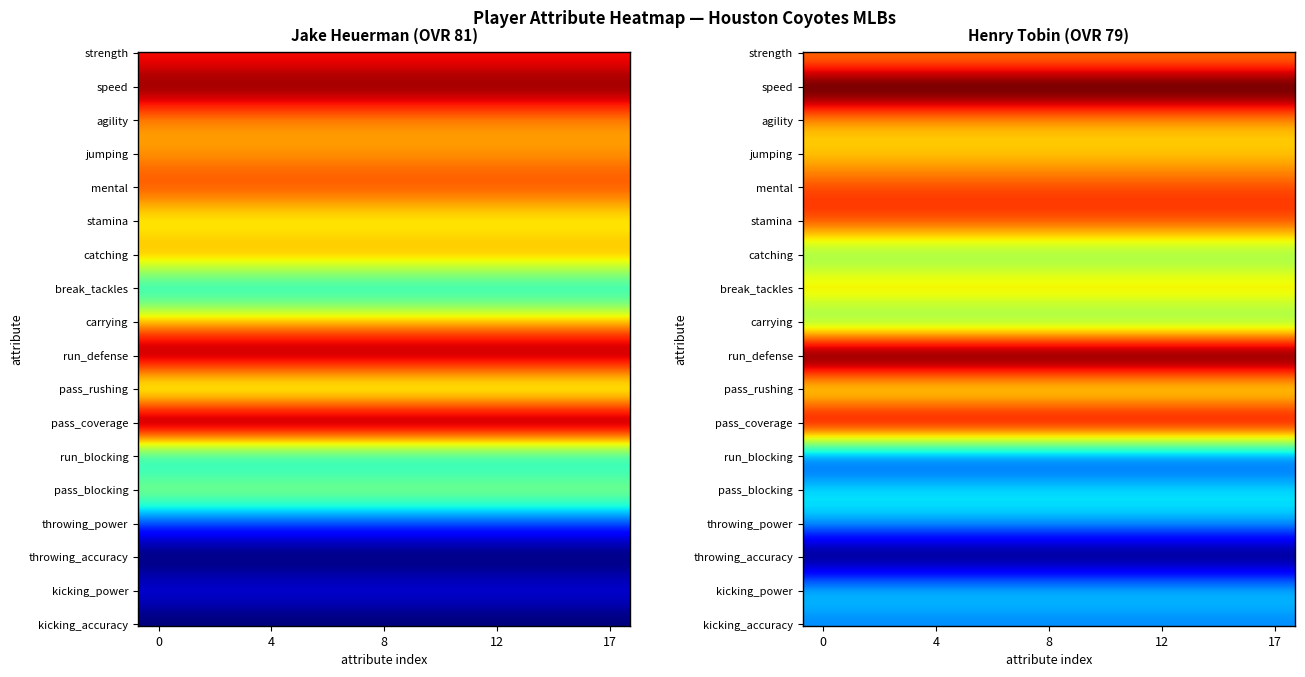

What is the total value across all series at throwing_accuracy?

26